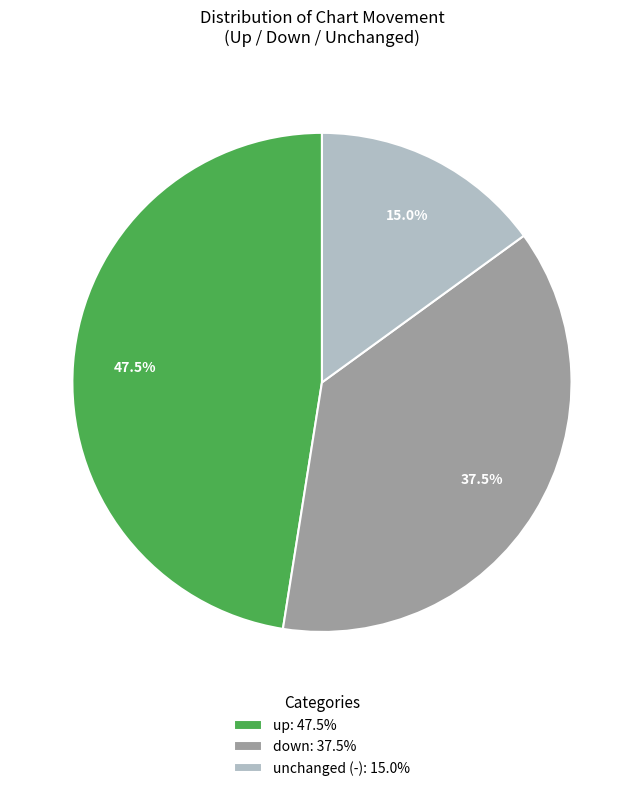

Does unchanged (-): 15.0% account for over 50% of the chart?

No